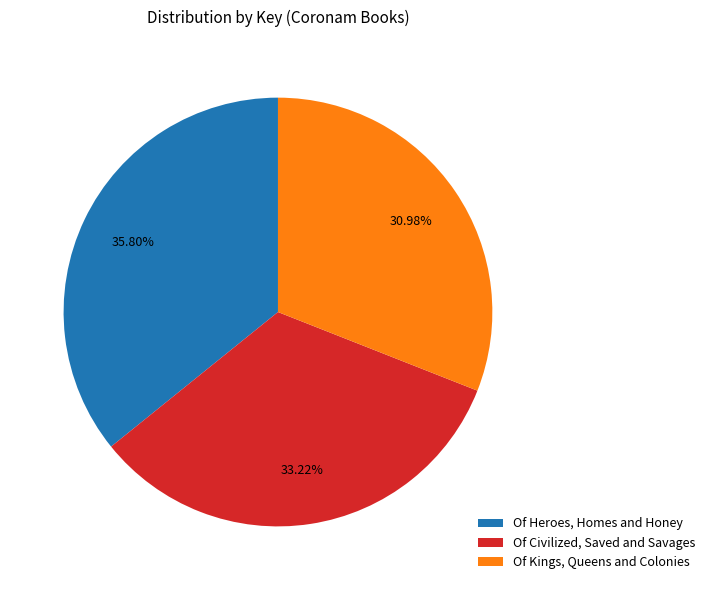

To the nearest percent, what is the difference between the Of Heroes, Homes and Honey and Of Civilized, Saved and Savages slice percentages?

3%